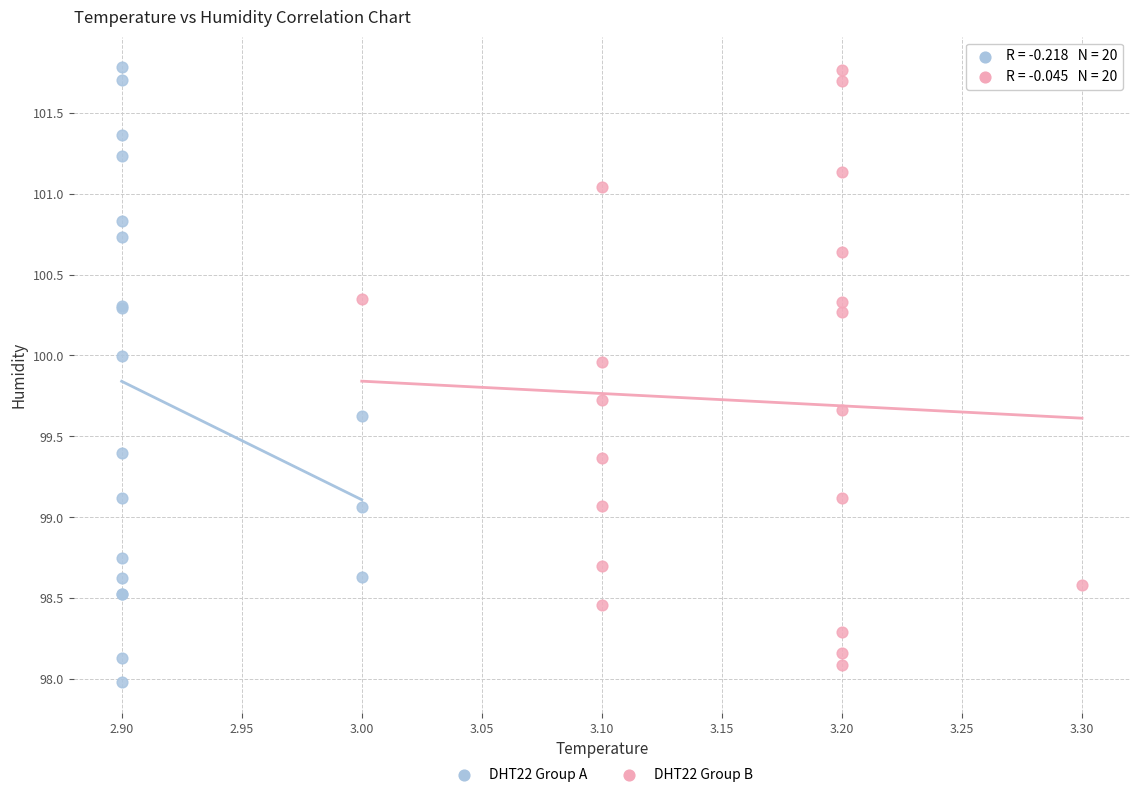

Which series has the largest Y range (max minus min)?

DHT22 Group A